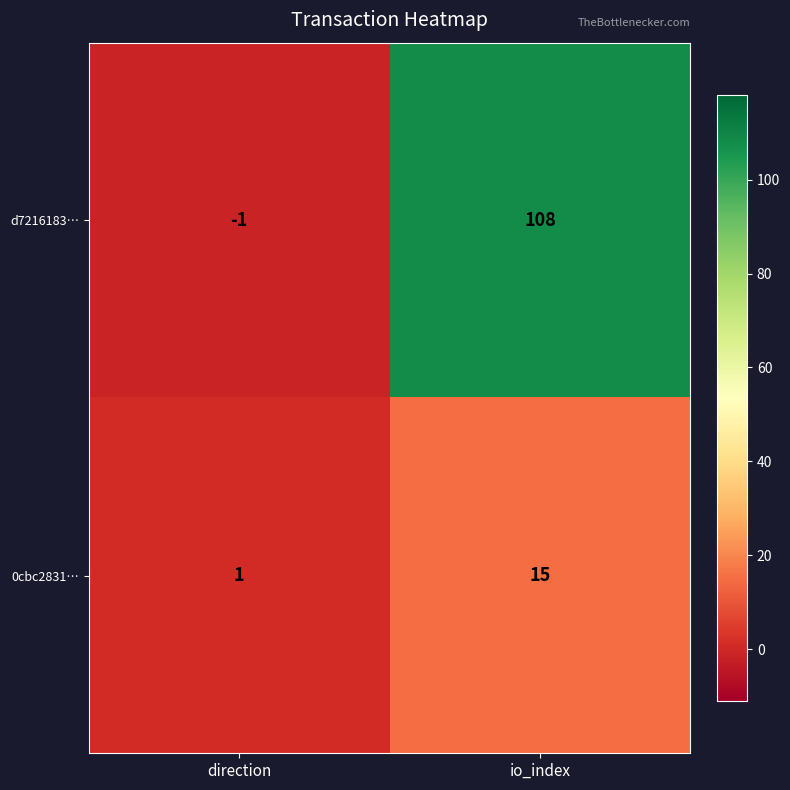

What is the sum of the 0cbc2831… values at direction and io_index?

16